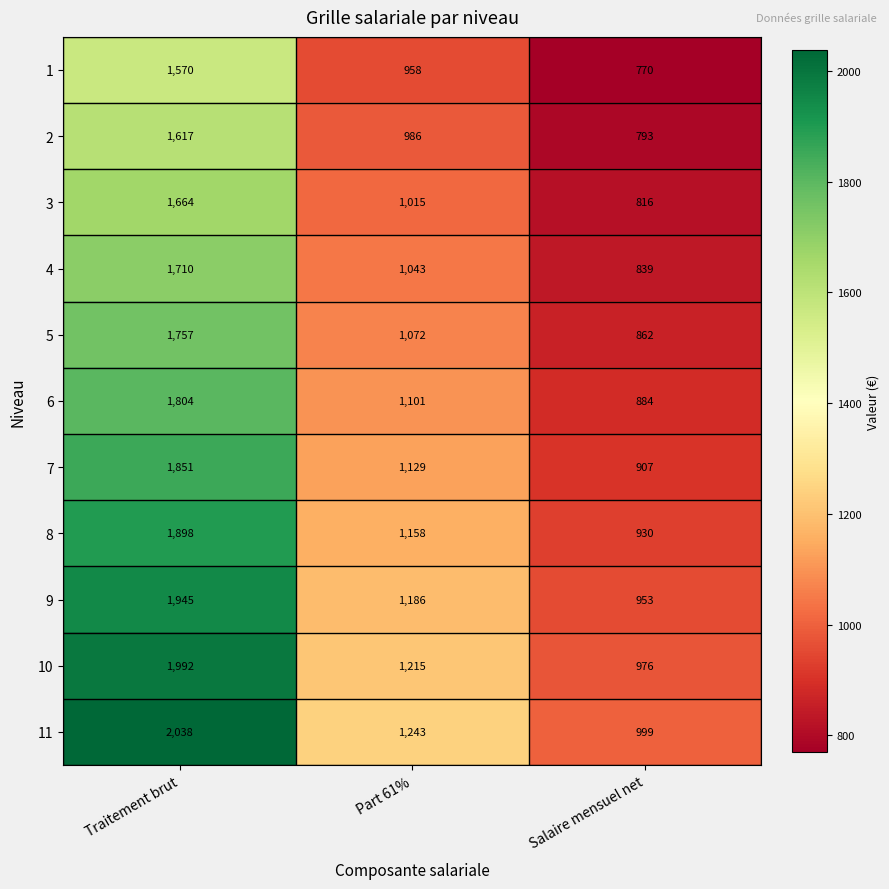

Which series has the largest range (max minus min)?

11